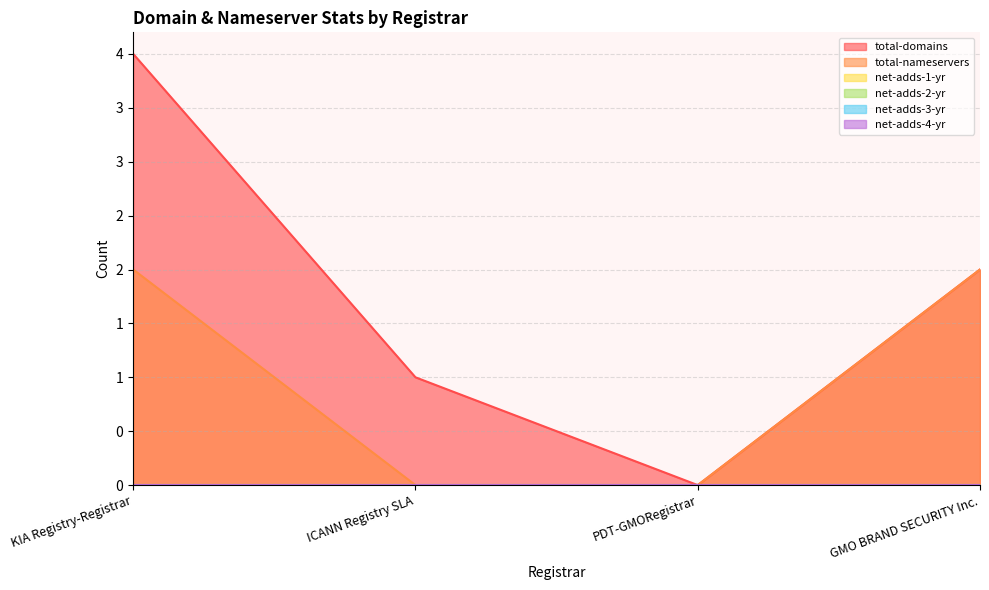

What is the greatest value displayed?

4